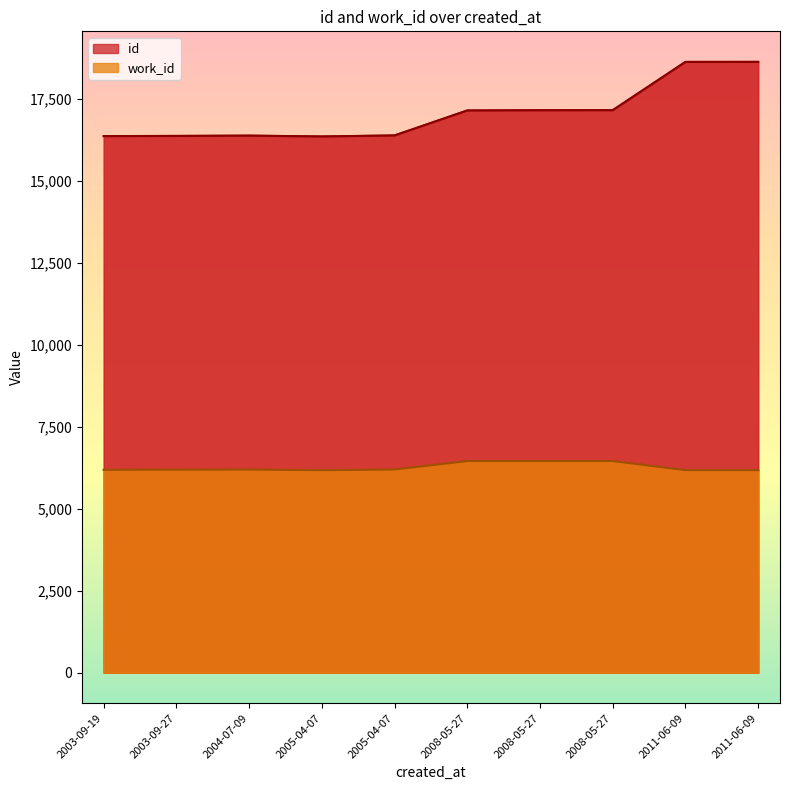

Which series changed the most between 2004-07-09 and 2008-05-27?

id